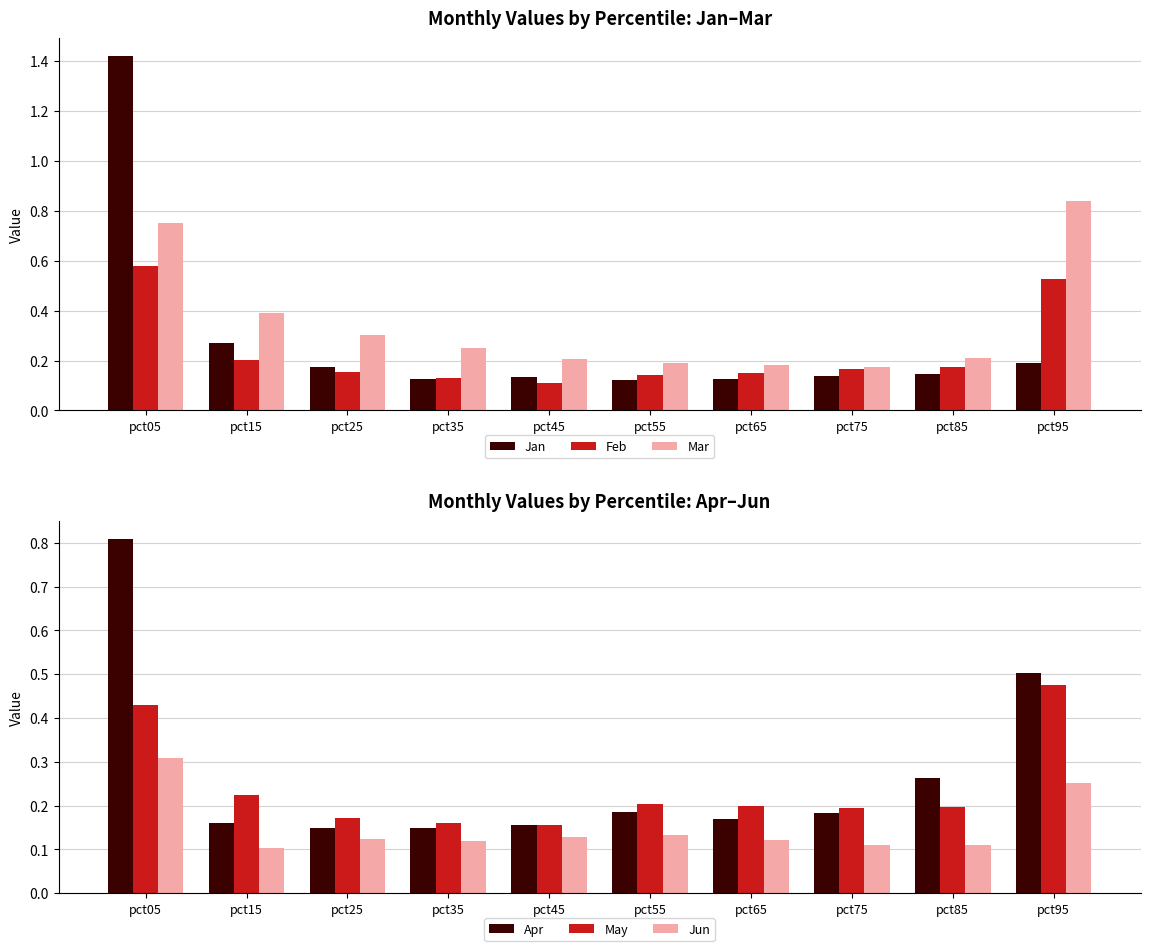

What is the value of the Feb bar at the 10th from the left?

0.5